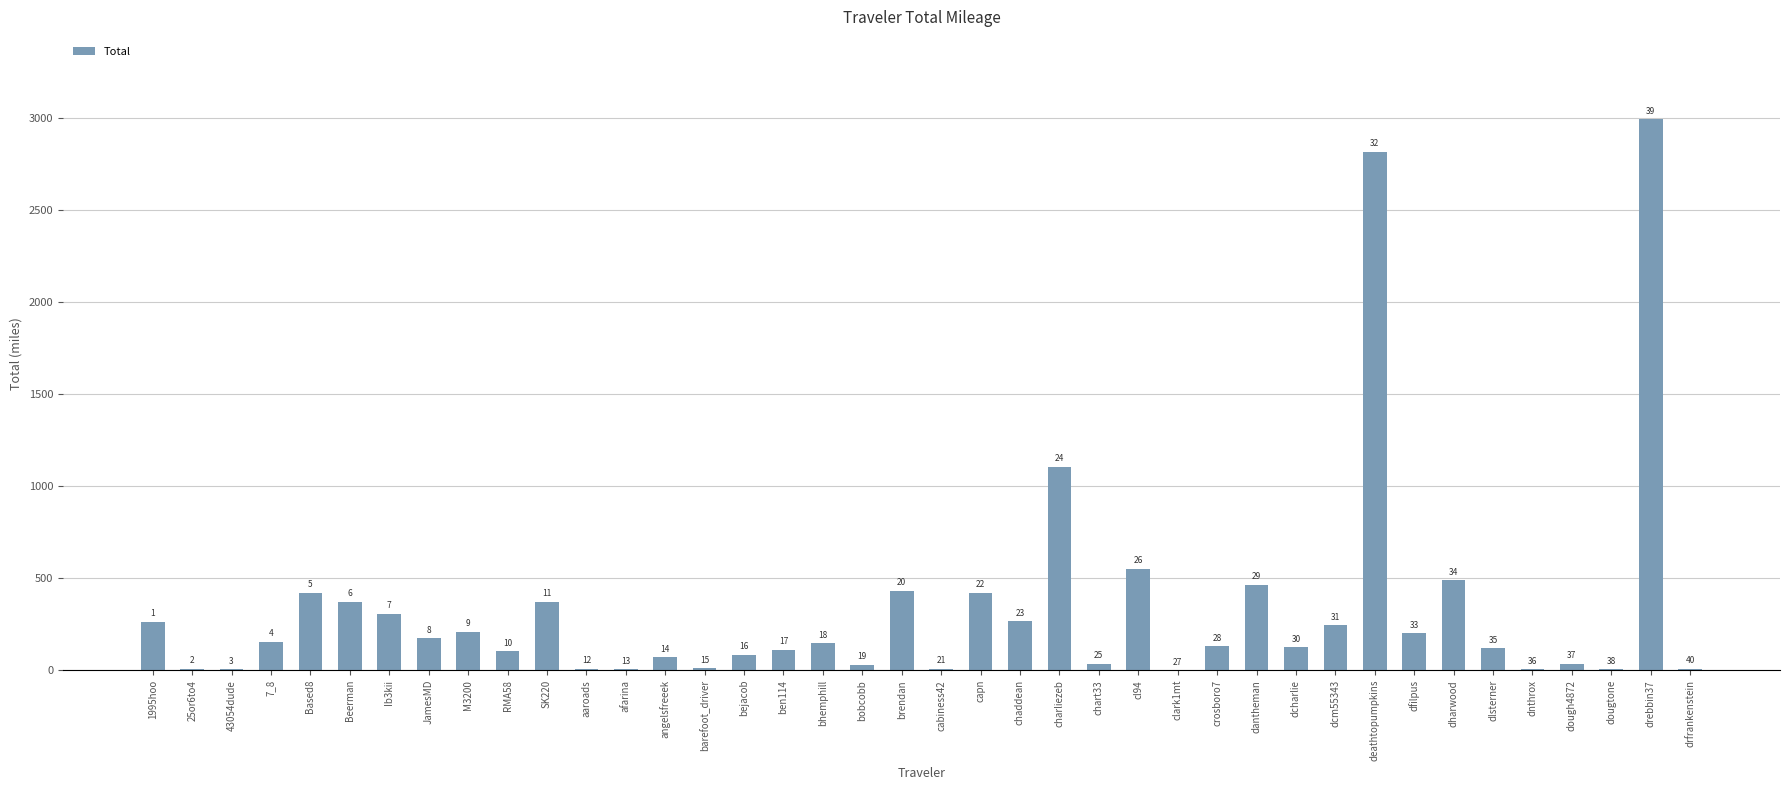

What is the difference between the maximum and second lowest values?

2988.4